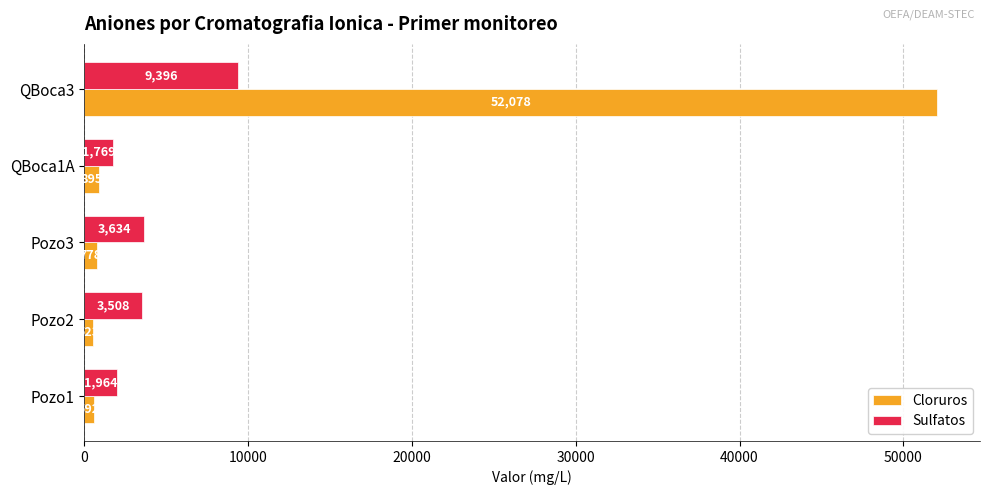

What is the maximum value shown in the chart?

52078